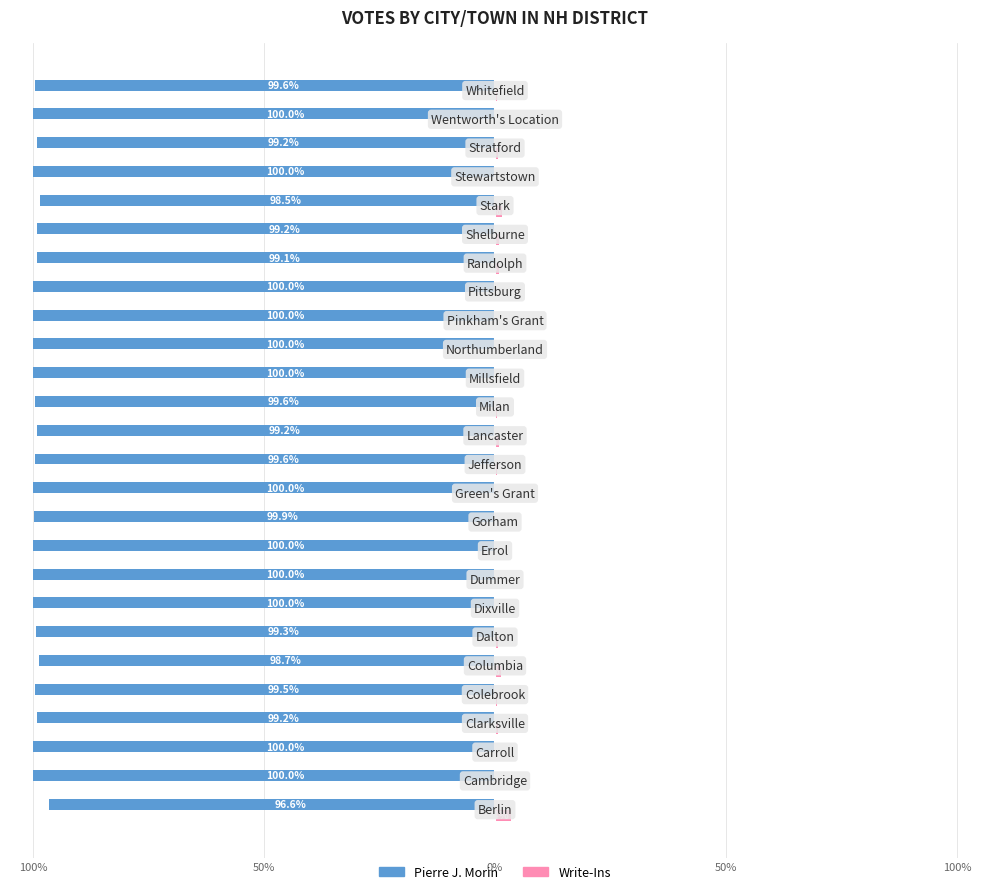

What are all the series names shown in the legend?

Pierre J. Morin, Write-Ins